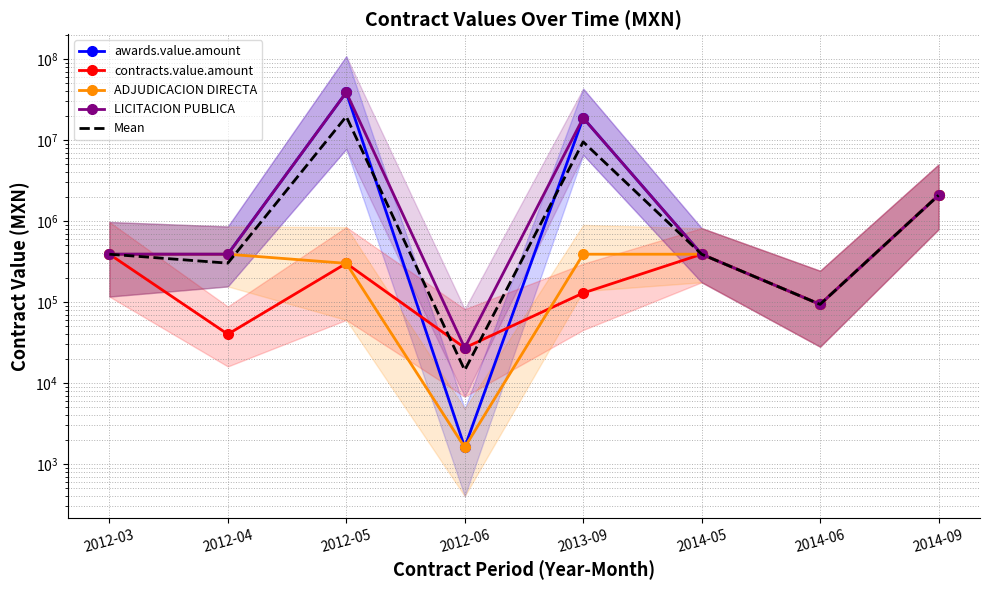

Which series changed the most between 2012-04 and 2014-06?

awards.value.amount